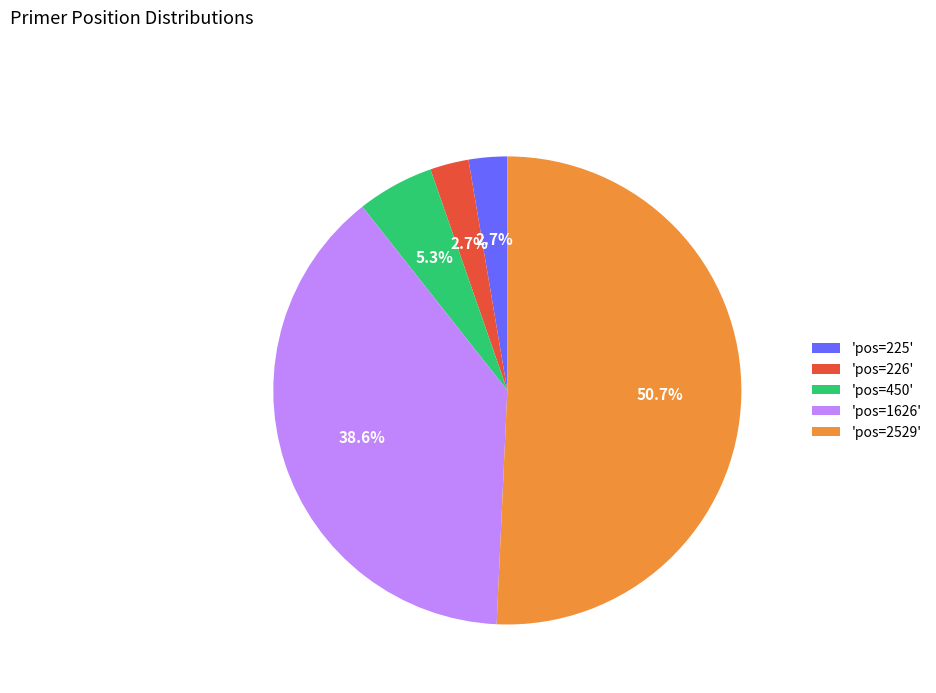

Between 'pos=2529' and 'pos=226', which is larger?

'pos=2529'